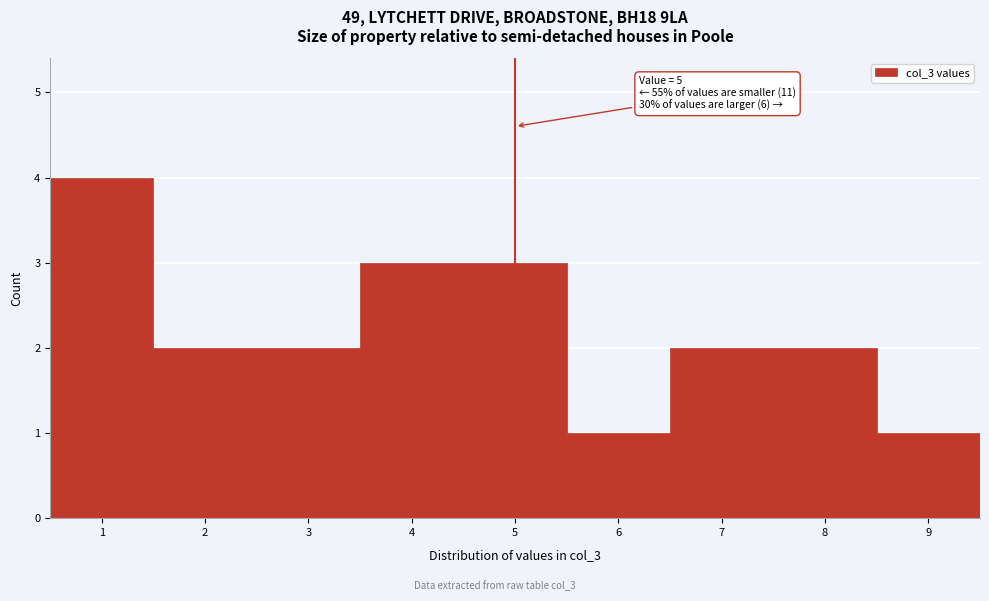

Over which range of the x-axis is the bar tallest?

0.5 to 1.5